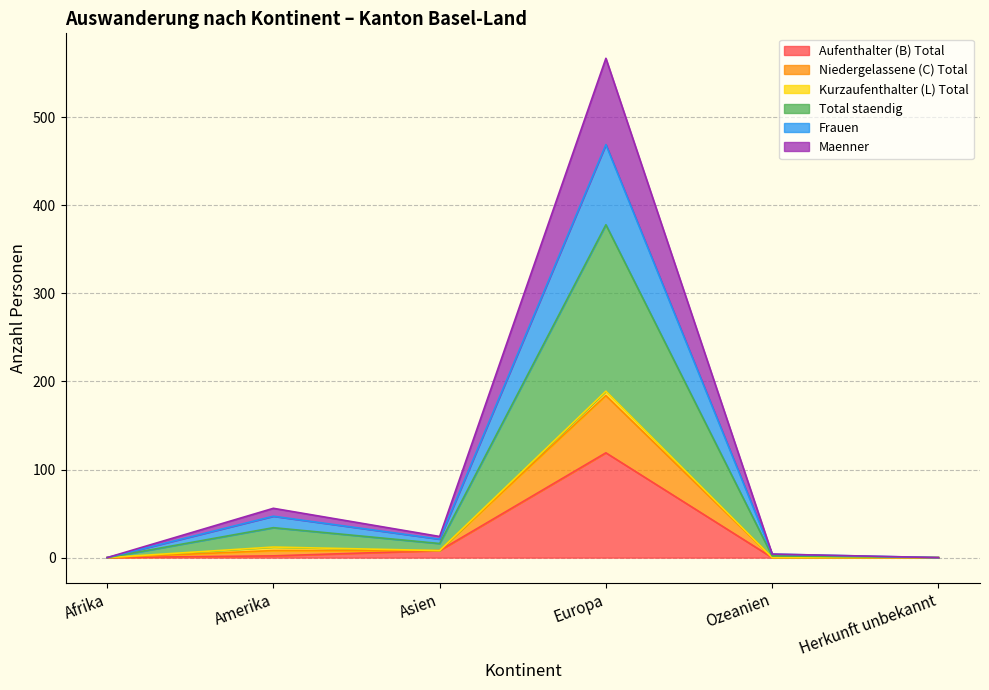

At which category is the sum across all series the highest?

Europa